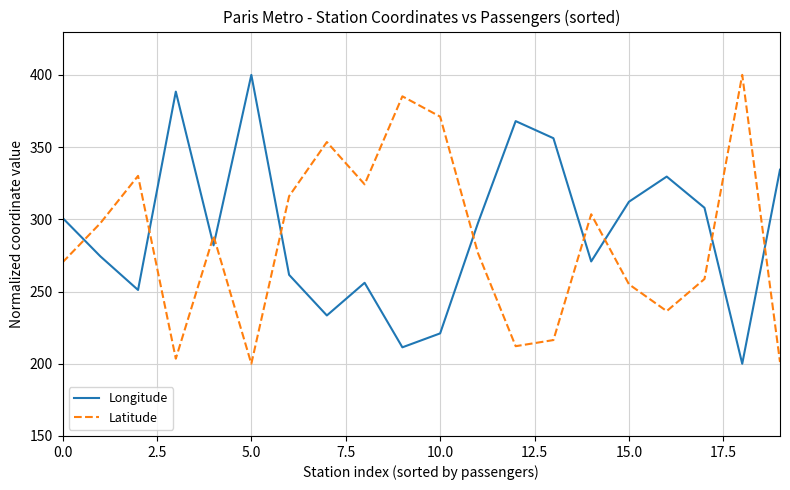

What is the minimum value for Longitude?

200.0